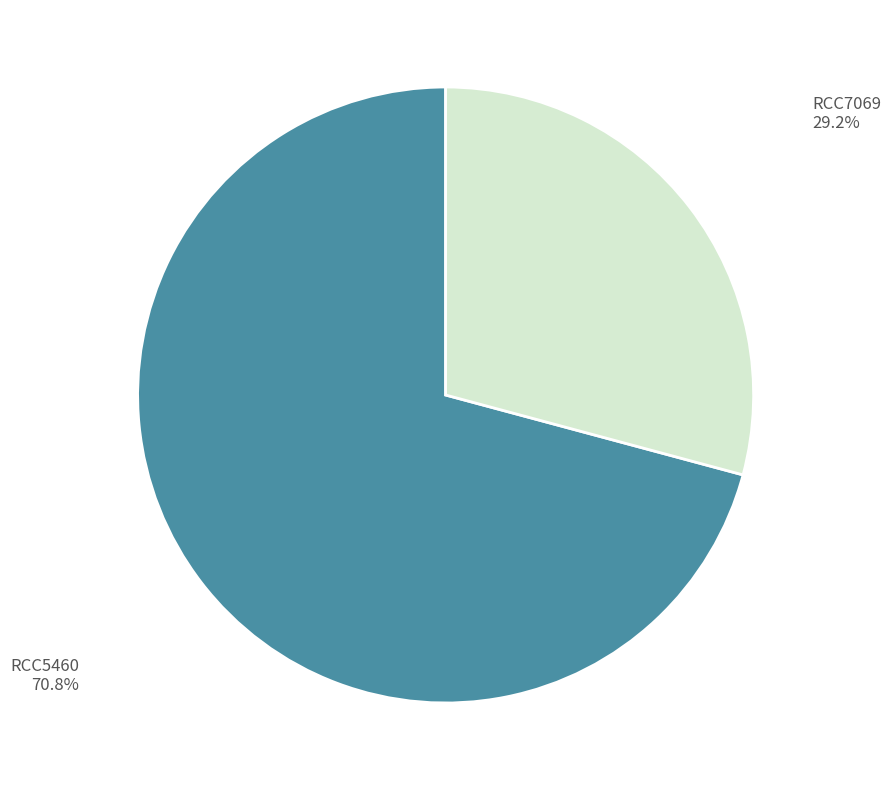

Is there any slice that represents more than half of the pie?

Yes